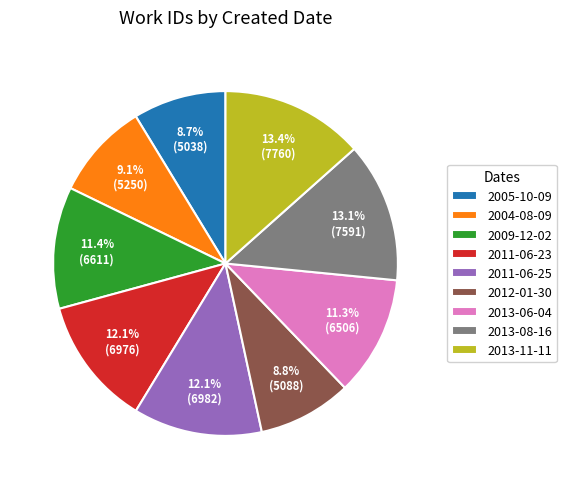

To the nearest percent, what is the combined percentage of 2004-08-09 and 2013-08-16?

22%